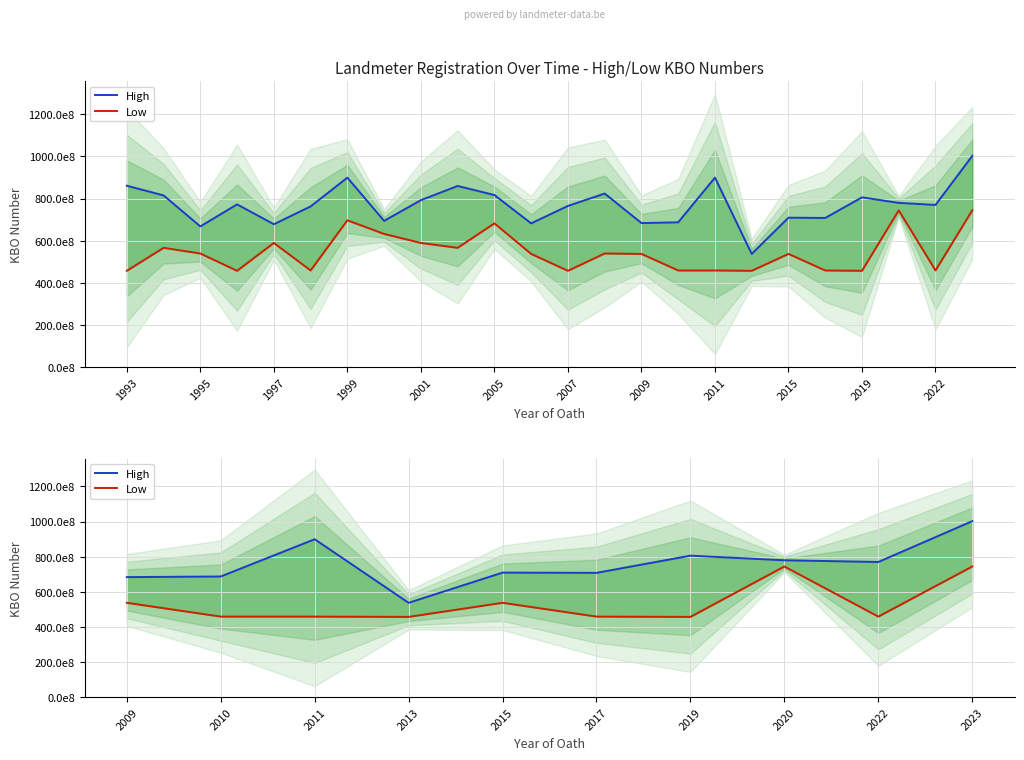

List the series in order of their peak value, lowest first.

Low, High